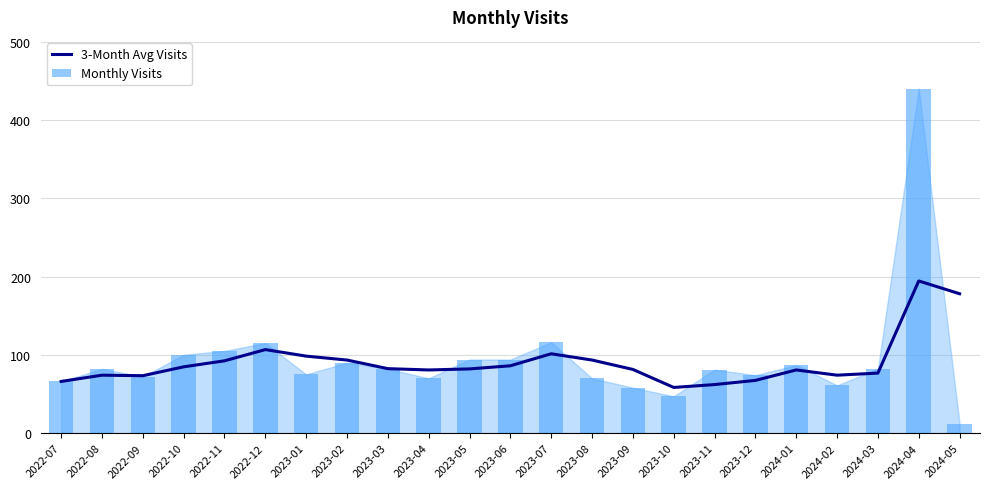

Are the bars grouped side by side (vs. stacked)?

Yes